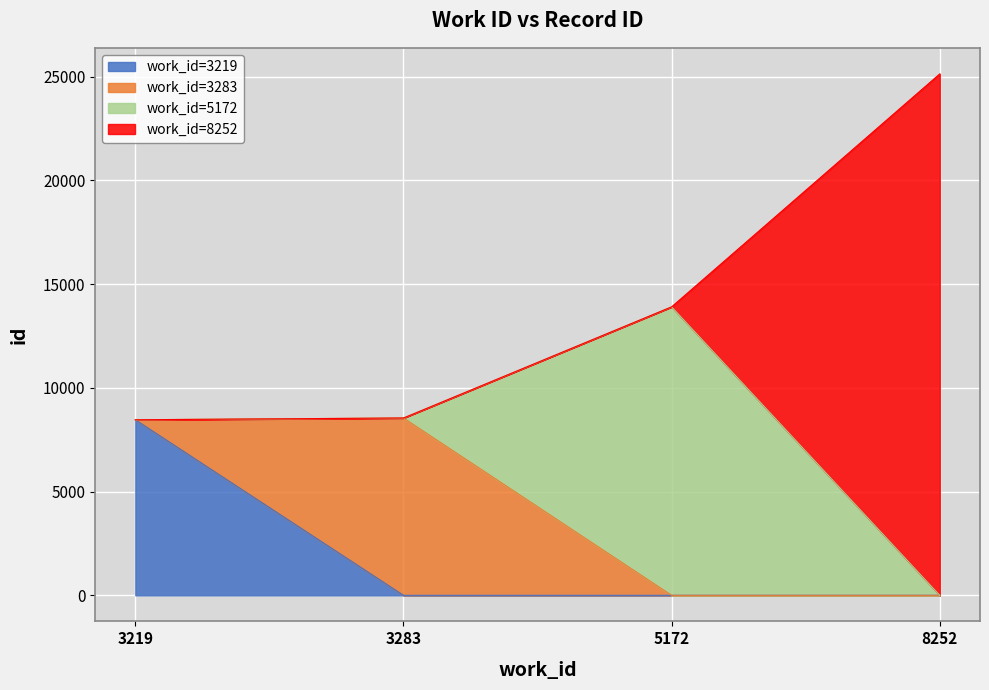

How many lines are shown in the chart?

4